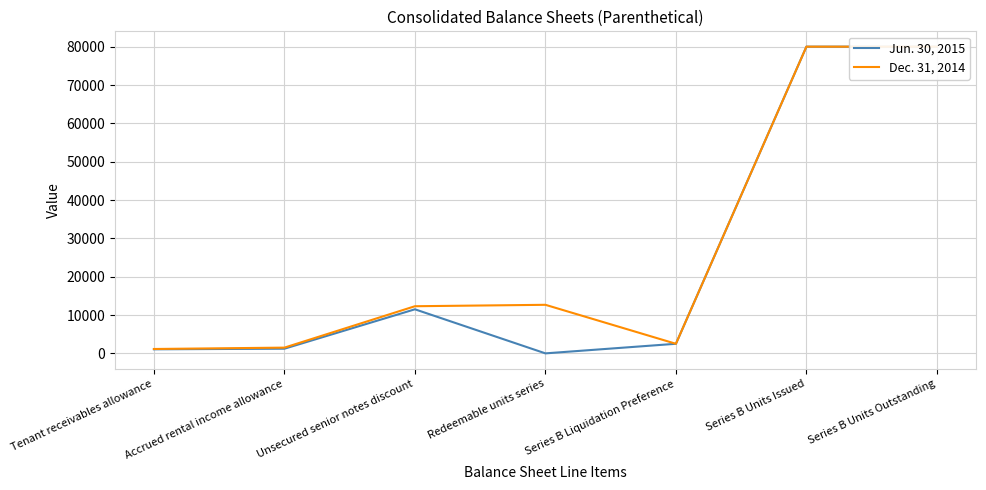

At which label does Dec. 31, 2014 first exceed 12296?

Redeemable units series